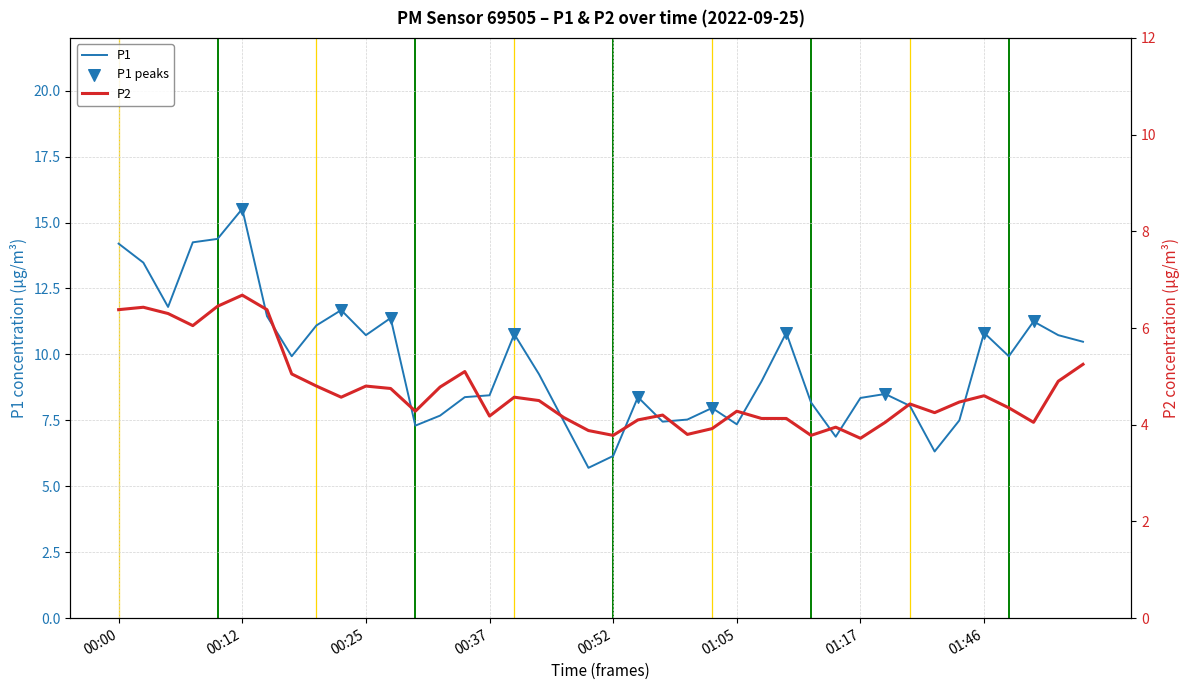

Which series has the largest total across all categories?

P1